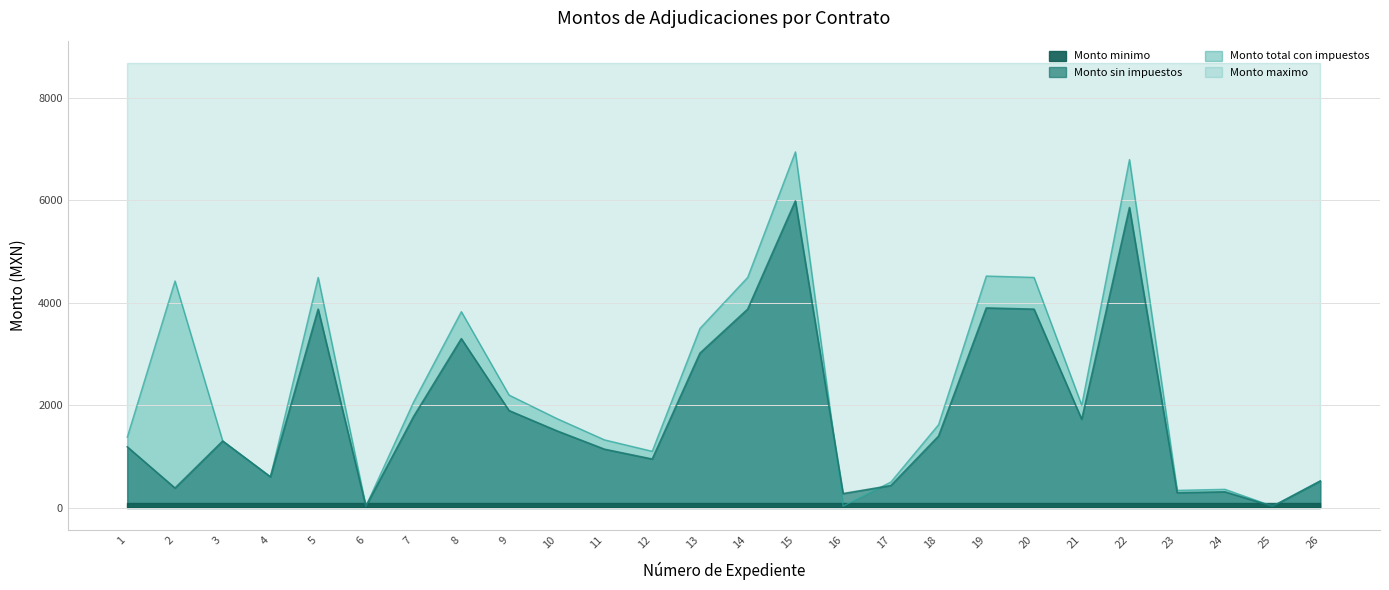

List the labels in order of Monto sin impuestos value, largest first.

15, 22, 19, 5, 14, 20, 8, 13, 9, 7, 21, 10, 18, 3, 1, 11, 12, 4, 26, 17, 2, 24, 23, 16, 6, 25